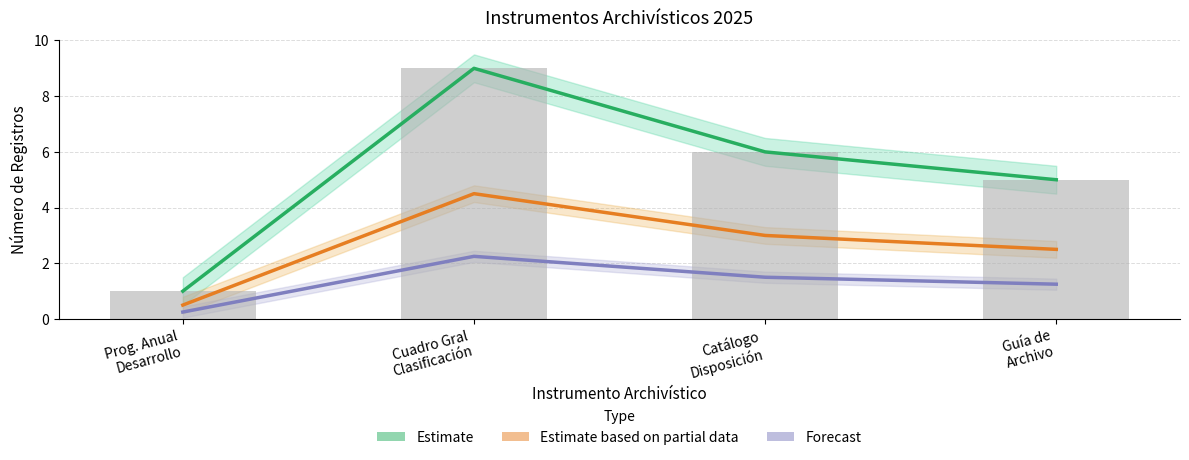

How many data points in Estimate based on partial data are less than 3?

2